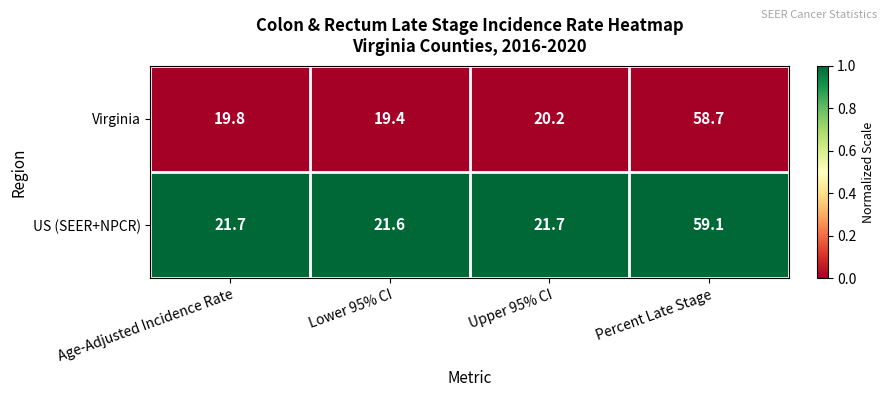

Reading left to right, transcribe all the data shown in this chart.

Virginia: 19.8	19.4	20.2	58.7
US (SEER+NPCR): 21.7	21.6	21.7	59.1